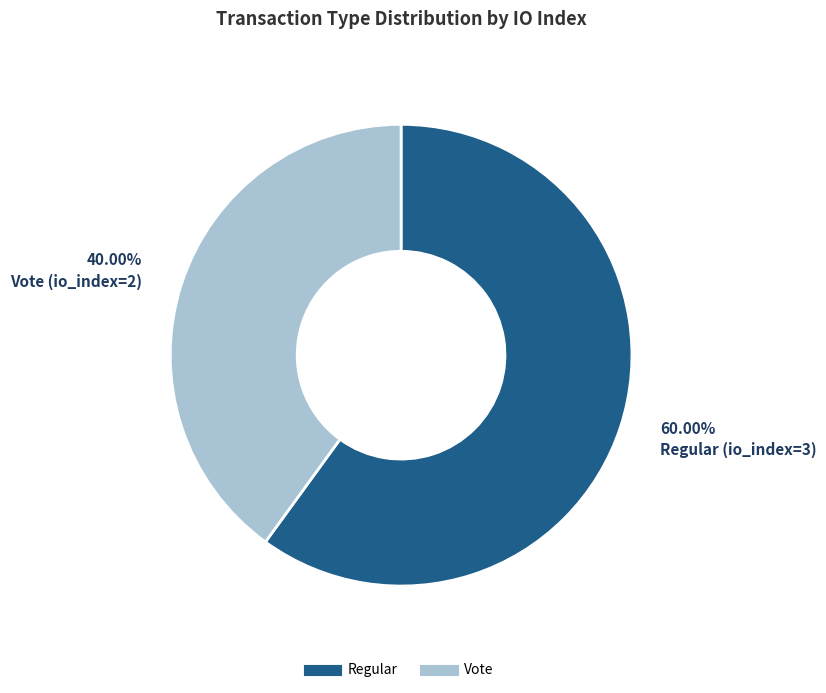

Does any single category account for the majority?

Yes